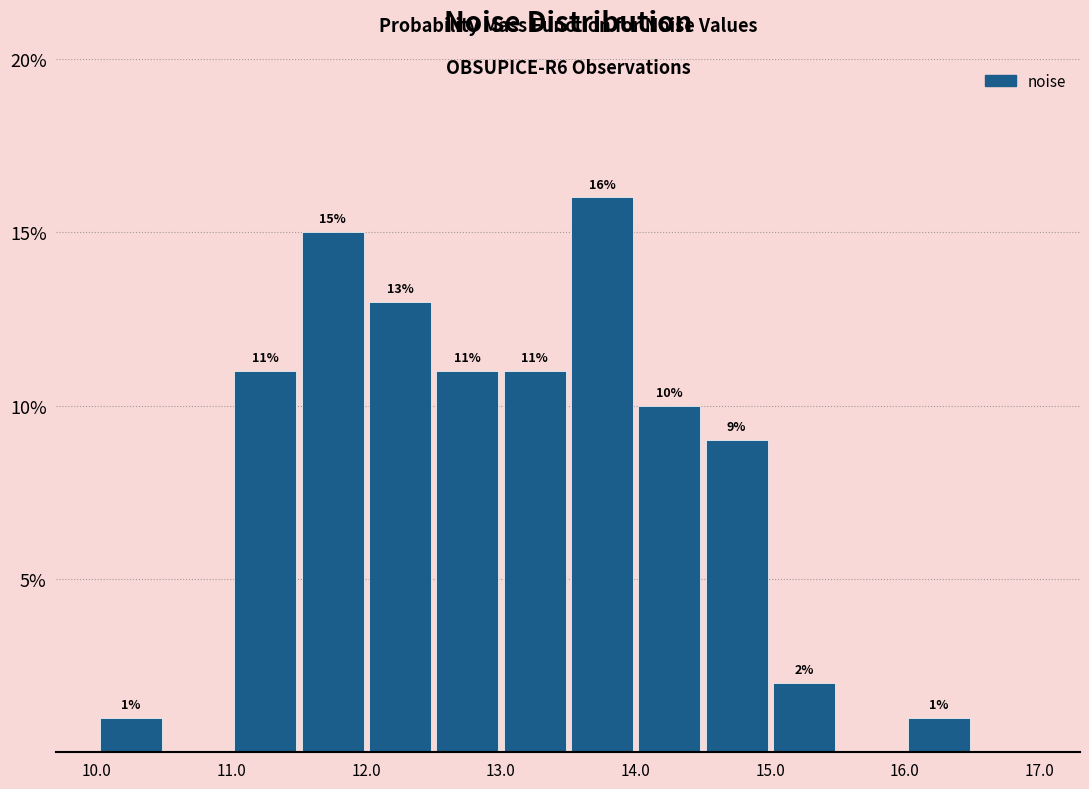

Over which range of the x-axis is the bar tallest?

13.5 to 14.0